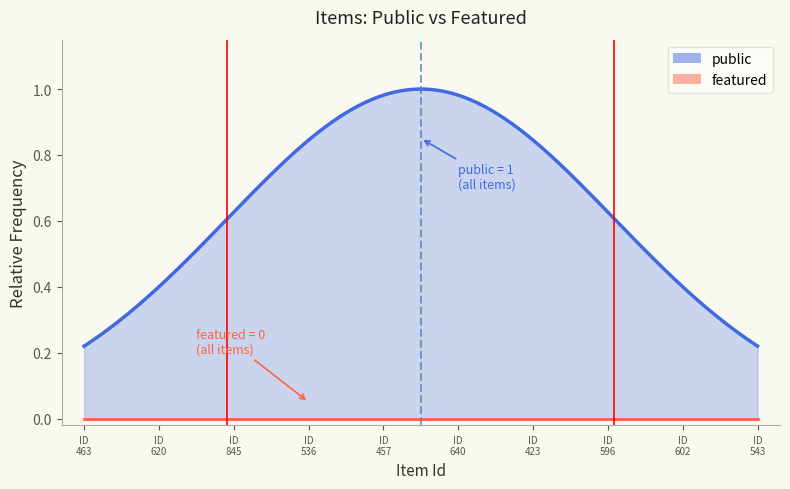

Which series has the largest range (max minus min)?

public